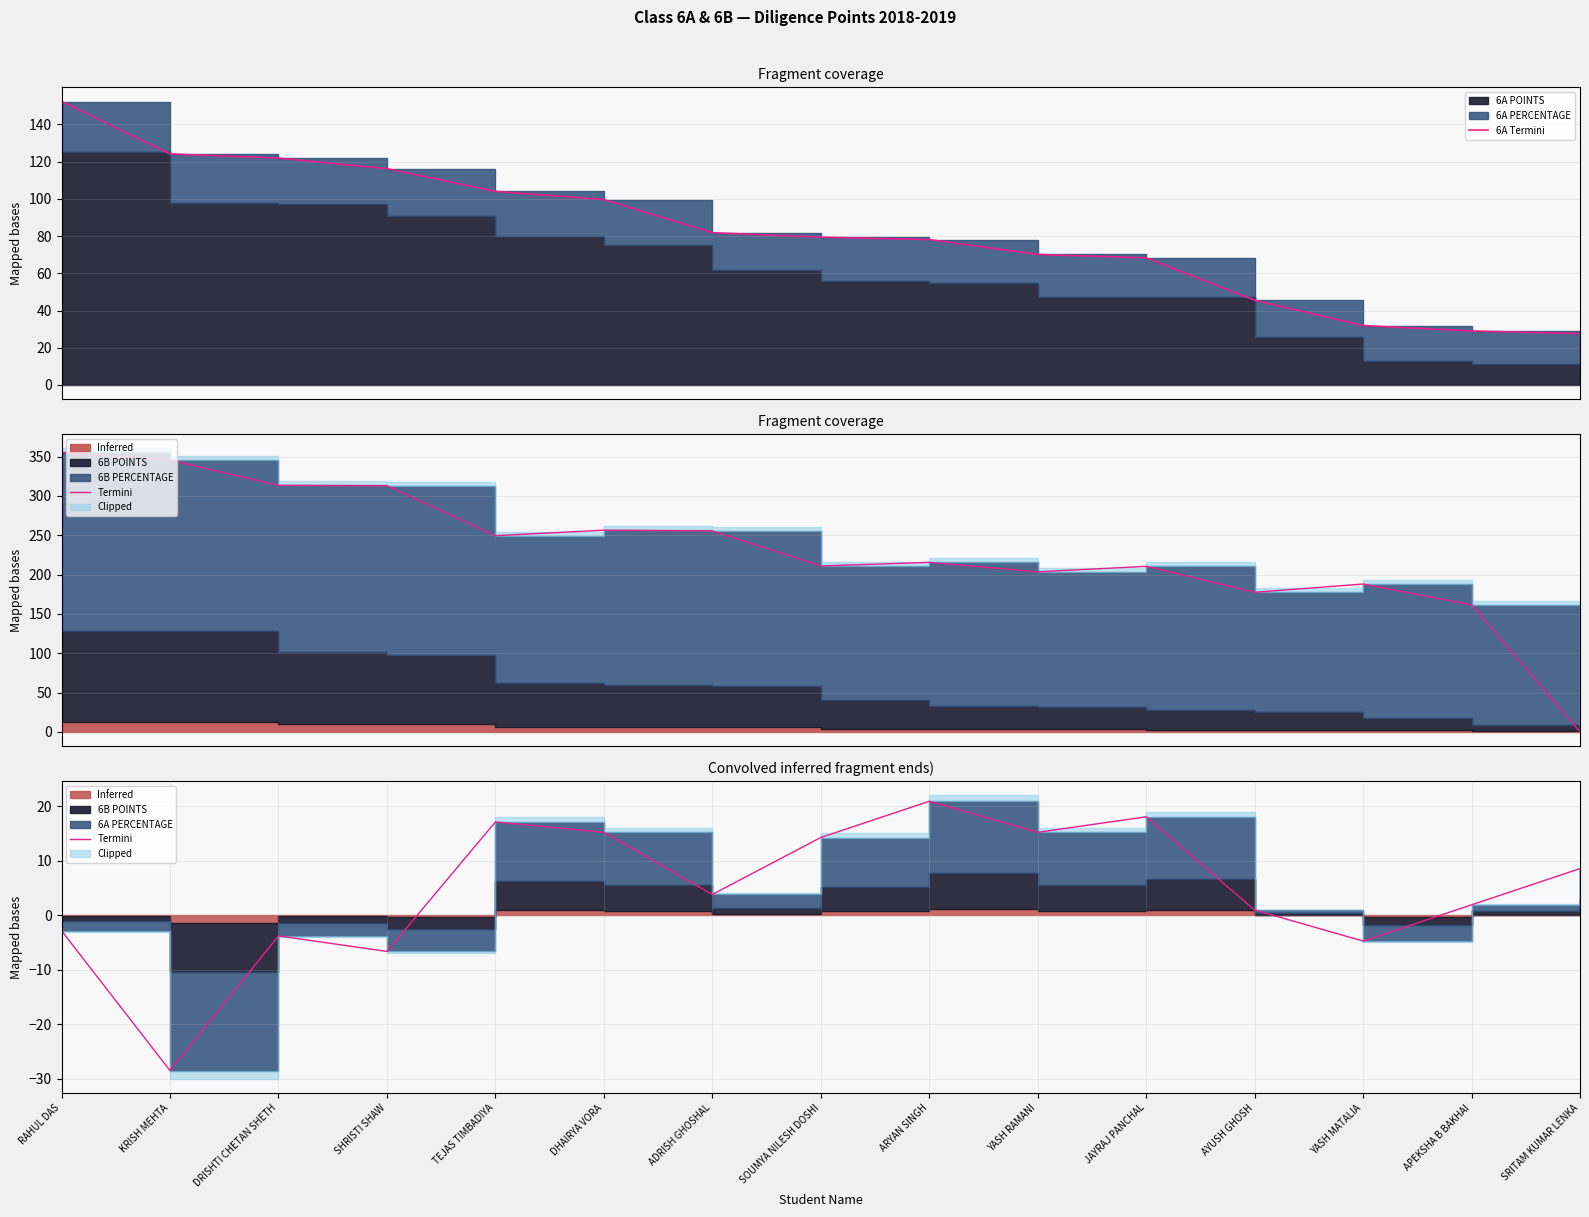

True or false: Termini has a value of -3.8 at DRISHTI CHETAN SHETH.

True